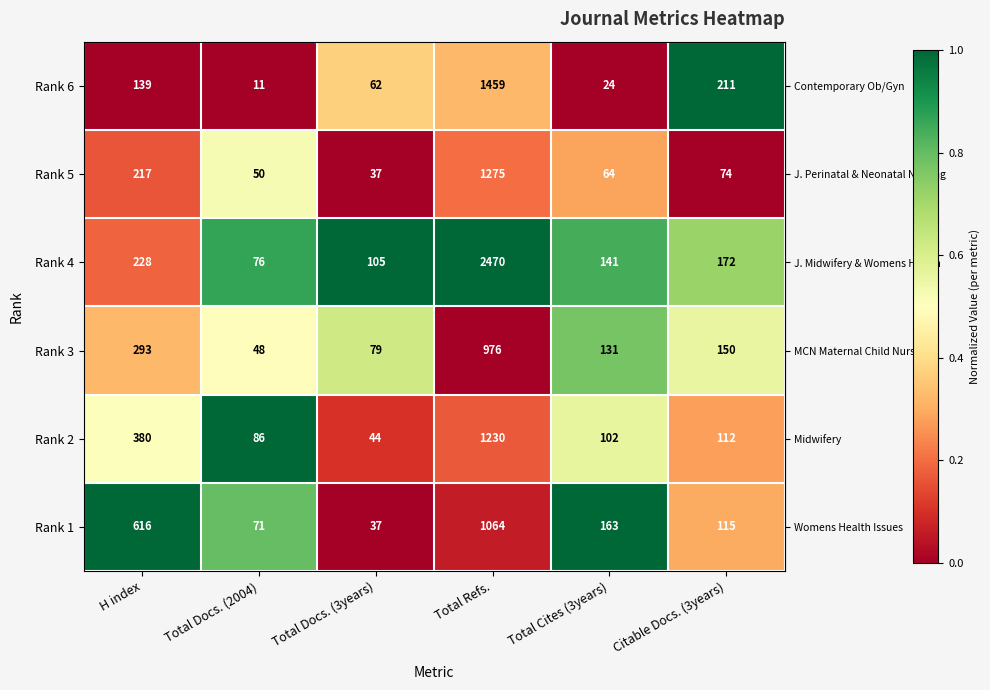

Rank the categories by Rank 1 value from highest to lowest.

Total Refs., H index, Total Cites (3years), Citable Docs. (3years), Total Docs. (2004), Total Docs. (3years)